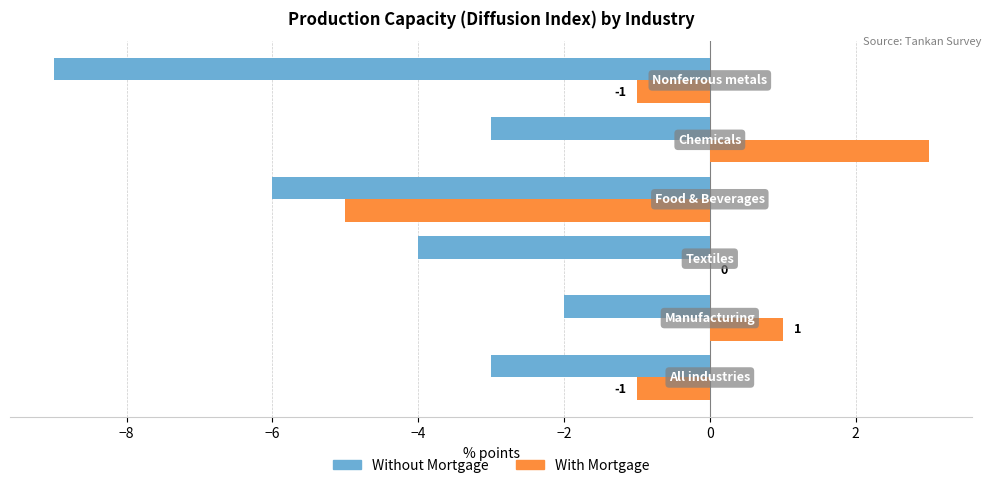

Which series has the largest total across all categories?

With Mortgage